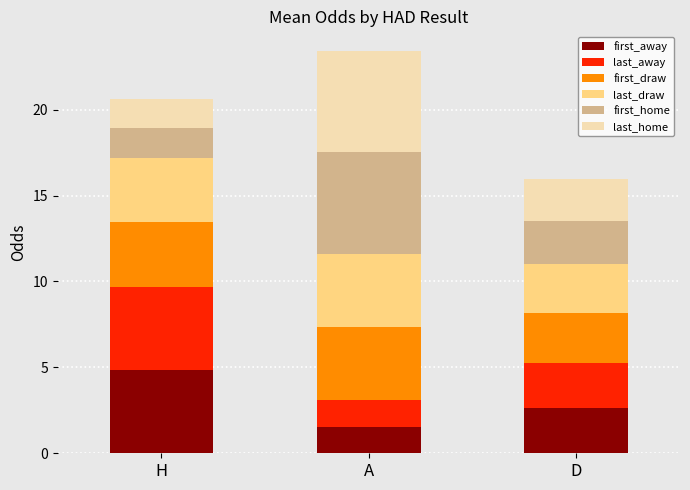

What is the value of the first_away bar at the 3rd from the left?

2.6